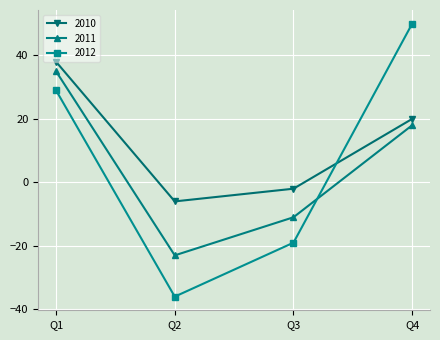

Which category has the highest value across all series?

Q4